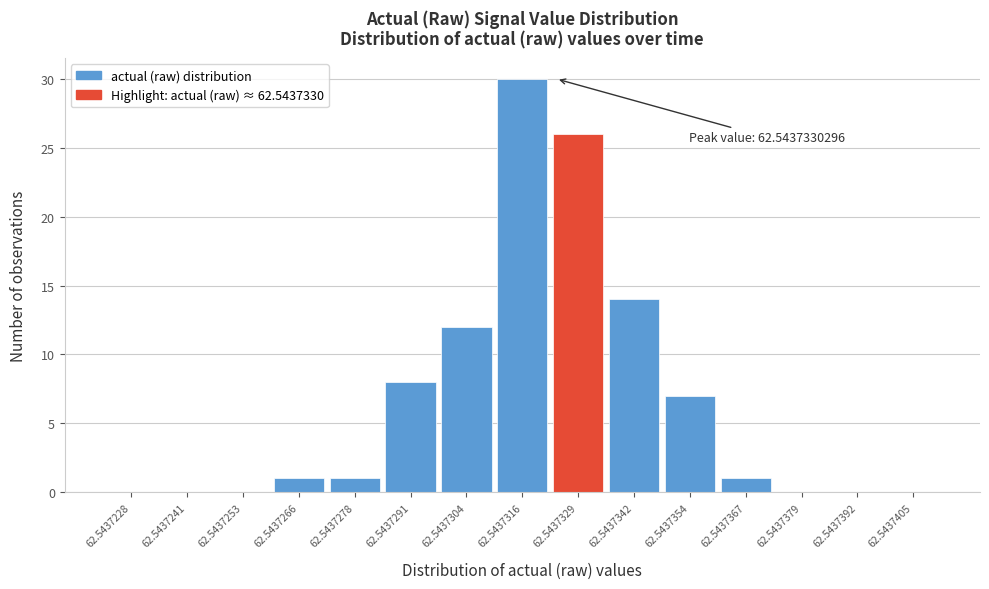

Reading left to right, list all the values displayed in this chart.

62.5437228=0	62.5437241=0	62.5437253=0	62.5437266=1	62.5437278=1	62.5437291=8	62.5437304=12	62.5437316=30	62.5437329=26	62.5437342=14	62.5437354=7	62.5437367=1	62.5437379=0	62.5437392=0	62.5437405=0